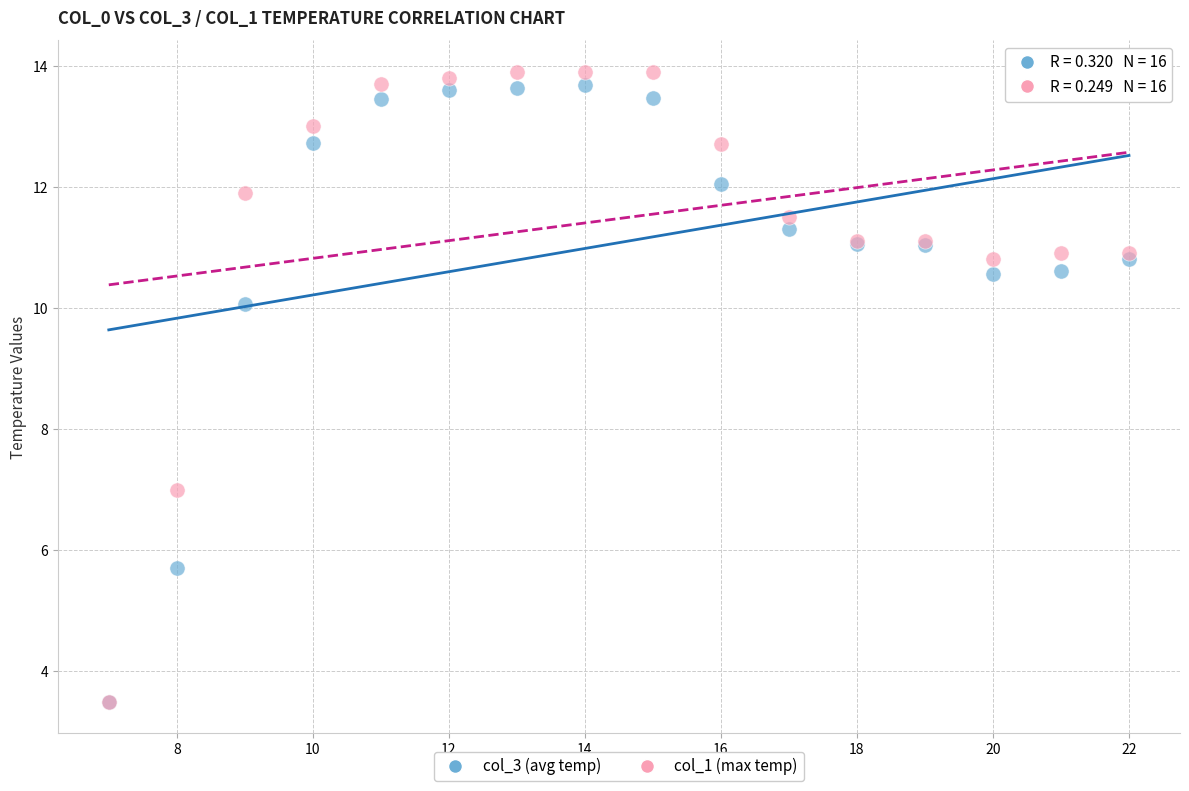

Across all series, what Y value is closest to 8?

7.0